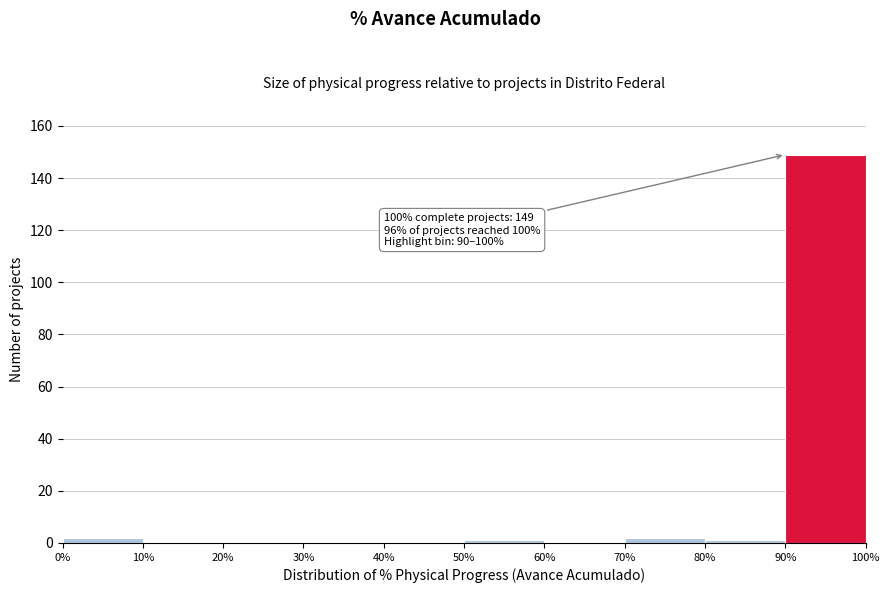

Which range on the x-axis has the tallest bar?

90% to 100%